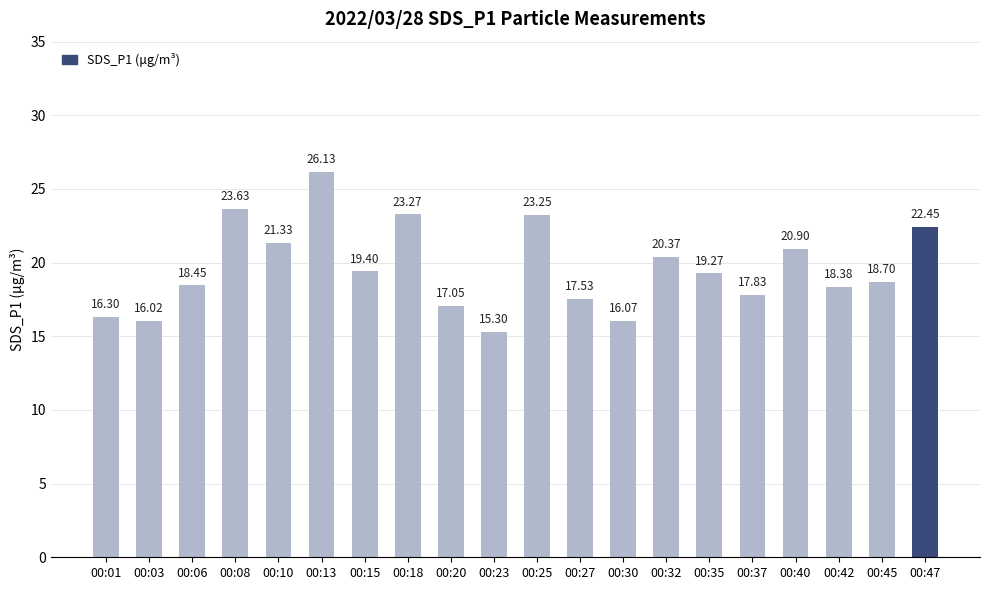

Where does the data first go above 19?

00:08